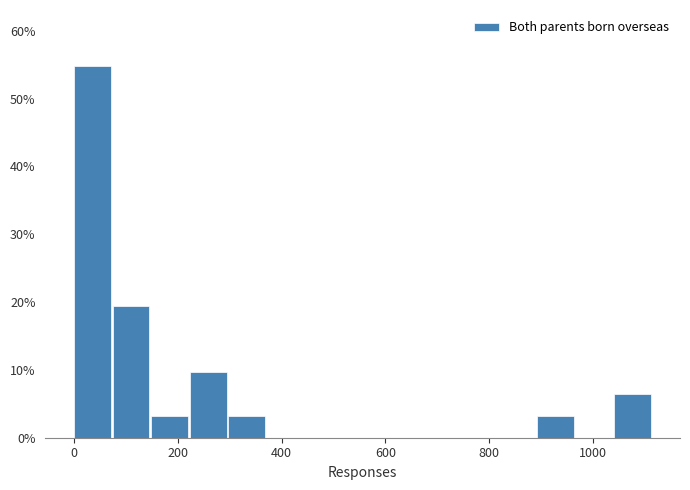

Around what value on the x-axis is the tallest bar? Give the approximate position of its centre, as read against the axis.

40